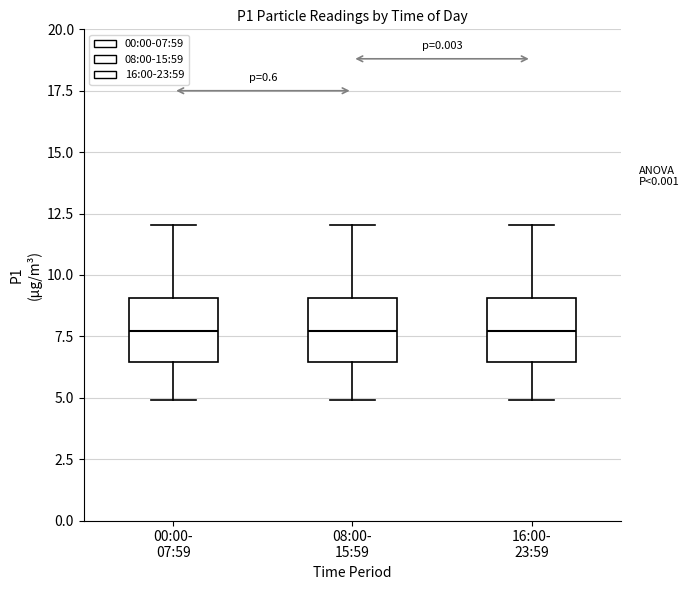

Reading left to right, read every box against the y-axis: the position of its median line, the range the box covers, and the ends of its whiskers. The values are not printed on the chart, so give them approximately, as read against the axis.

00:00- 07:59: median 7.5, box 6.5 to 9.0, whiskers 5.0 to 12.0
08:00- 15:59: median 7.5, box 6.5 to 9.0, whiskers 5.0 to 12.0
16:00- 23:59: median 7.5, box 6.5 to 9.0, whiskers 5.0 to 12.0